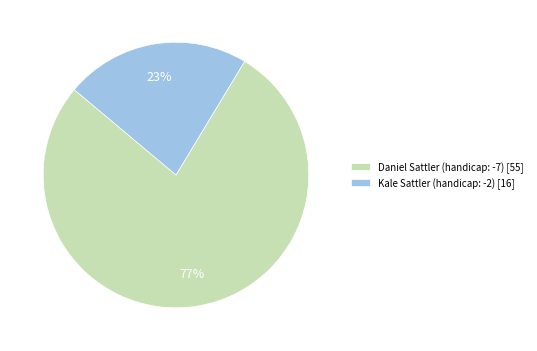

Which category has the biggest portion of the pie?

Daniel Sattler (handicap: -7)